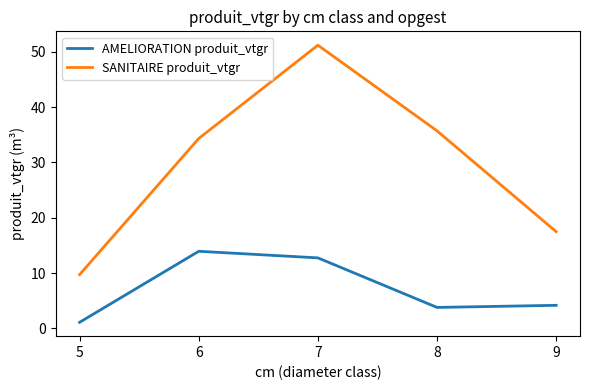

What is the minimum value shown in the chart?

1.1